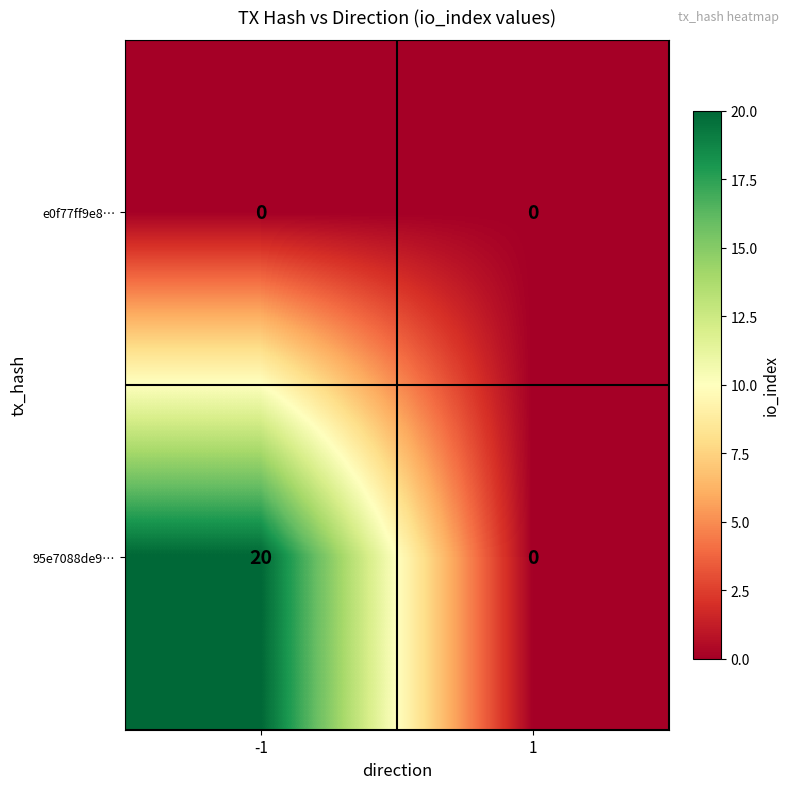

Reading left to right, list all the values displayed in this chart.

e0f77ff9e8…: -1=0	1=0
95e7088de9…: -1=20	1=0